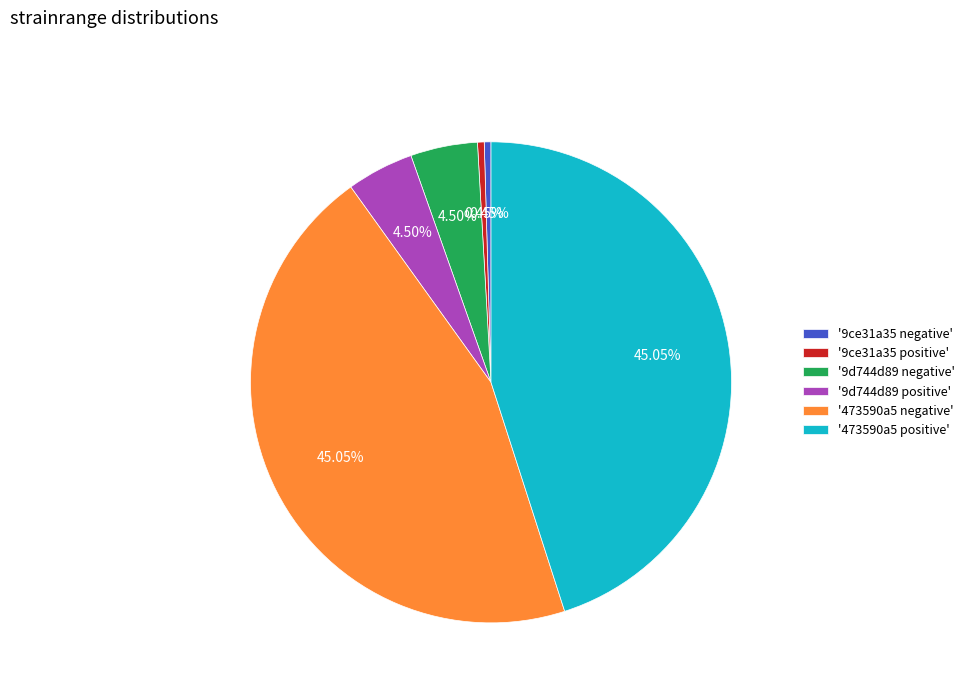

Is there any slice that represents more than half of the pie?

No